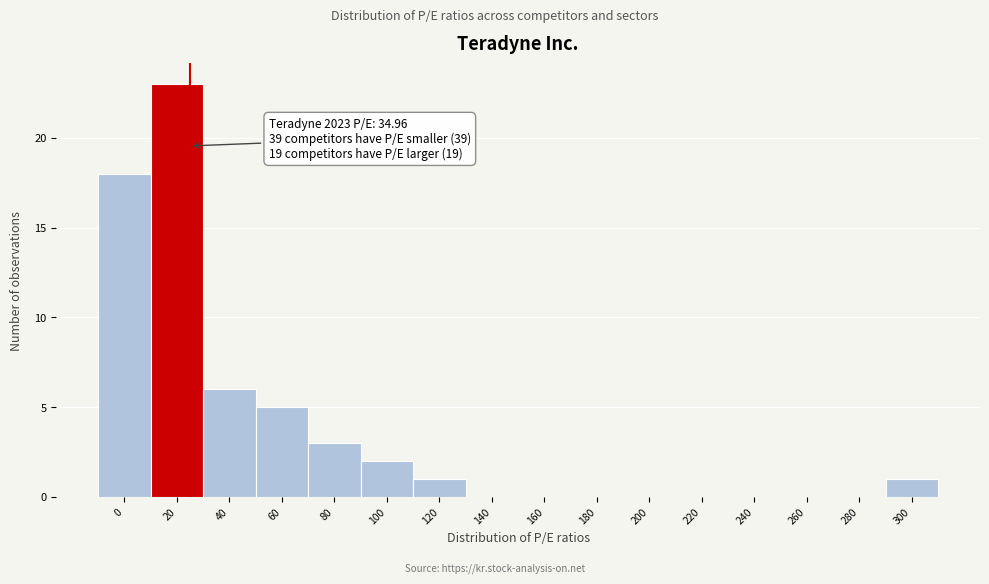

Reading right to left, list all the values displayed in this chart.

300=1	280=0	260=0	240=0	220=0	200=0	180=0	160=0	140=0	120=1	100=2	80=3	60=5	40=6	20=23	0=18